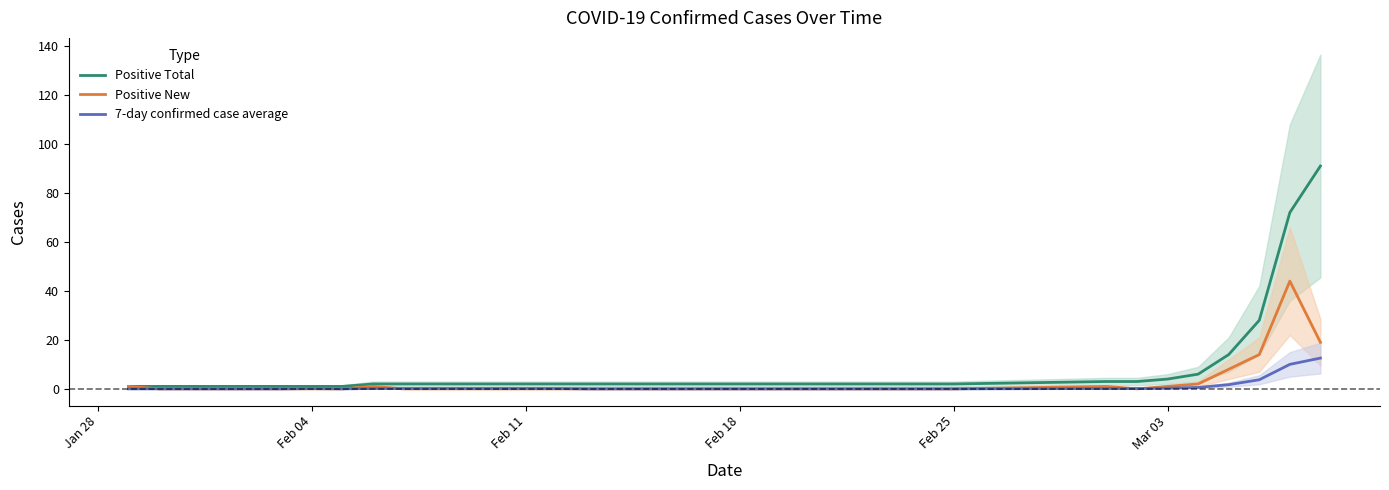

What is the highest value of the Positive New series?

44.0